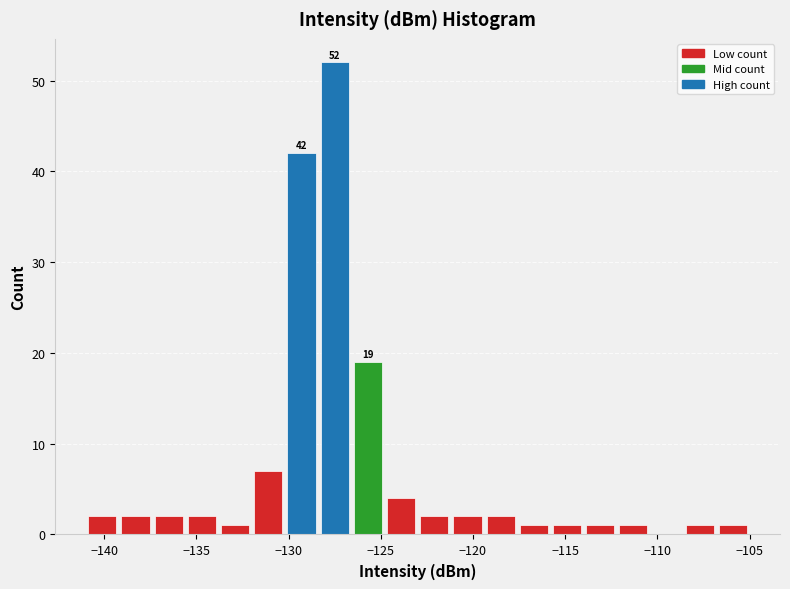

Around what value on the x-axis is the tallest bar? Give the approximate position of its centre, as read against the axis.

-127.5